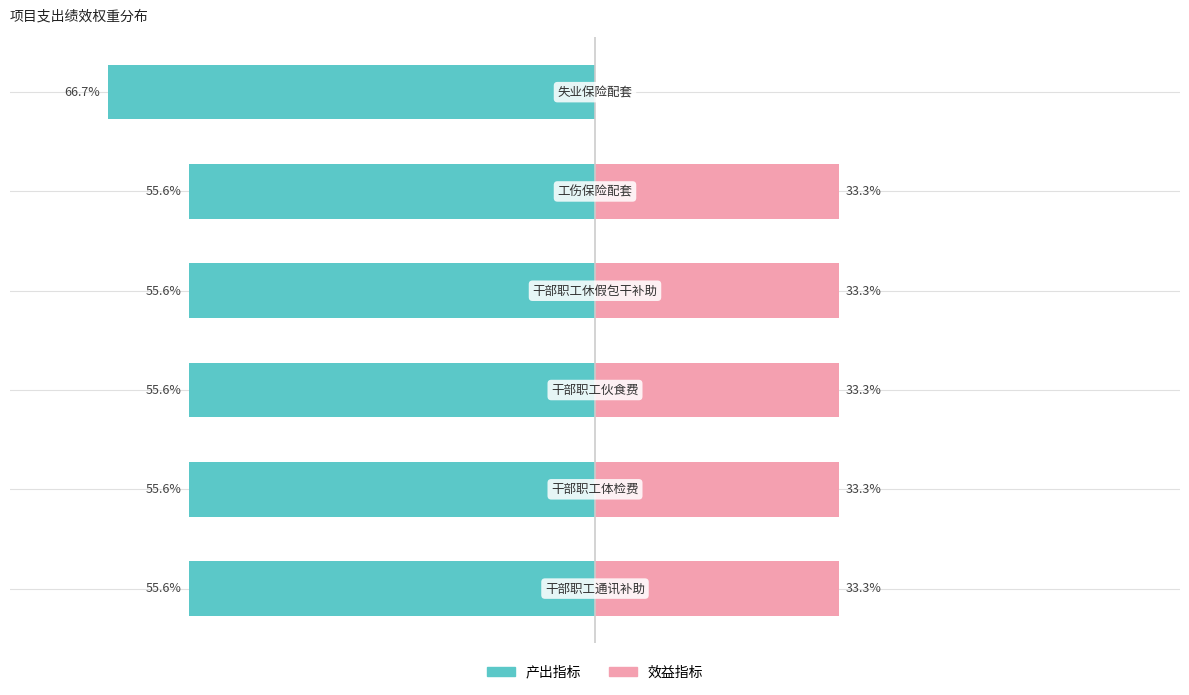

How many data points does each series have?

6